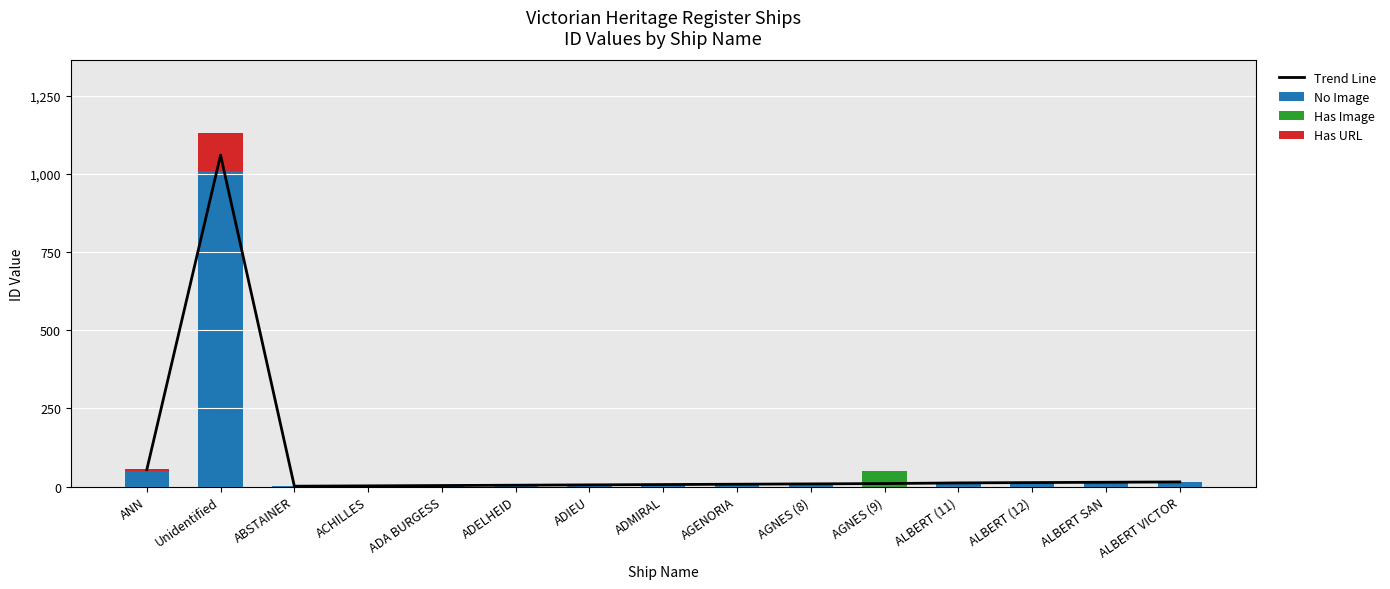

What position from the right is AGNES (8)?

6